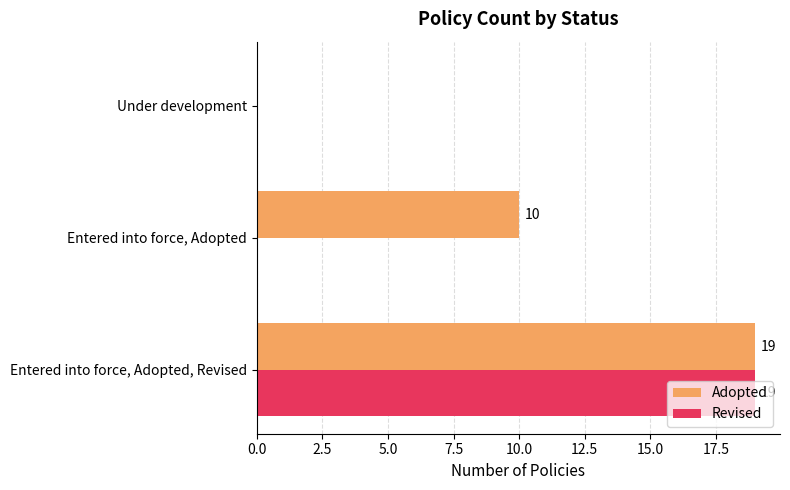

What is the highest value of the Adopted series?

19